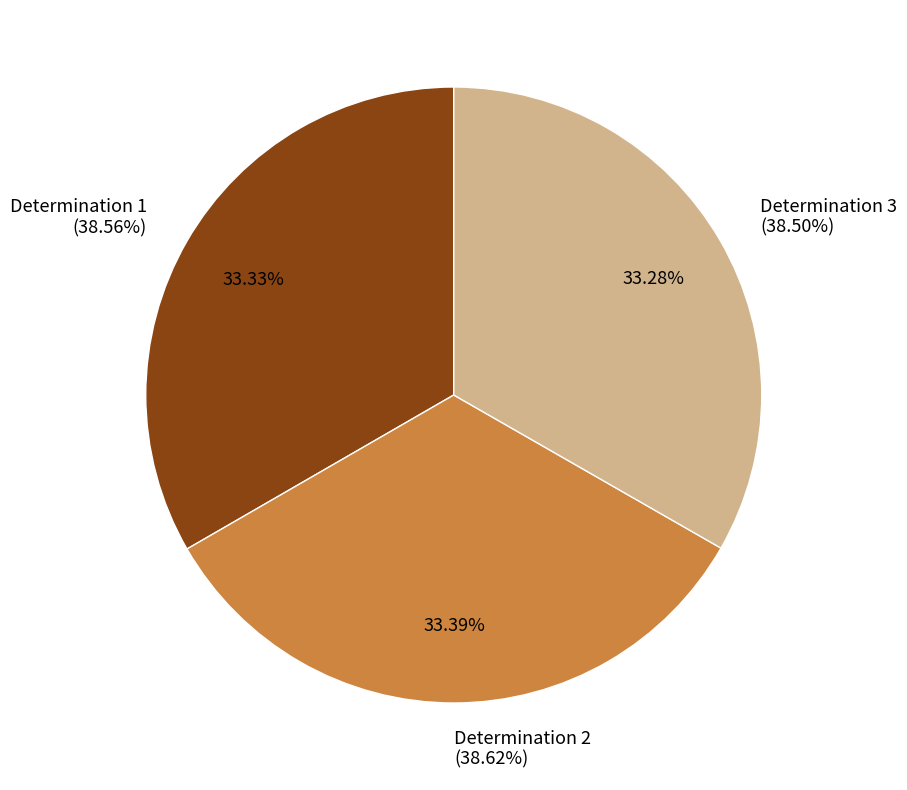

How many segments does this pie chart have?

3